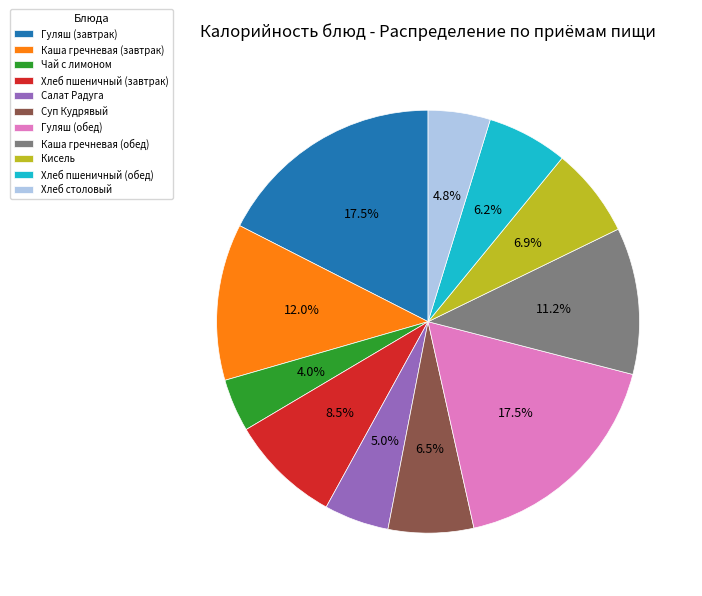

What is the smallest slice in the pie chart?

Чай с лимоном